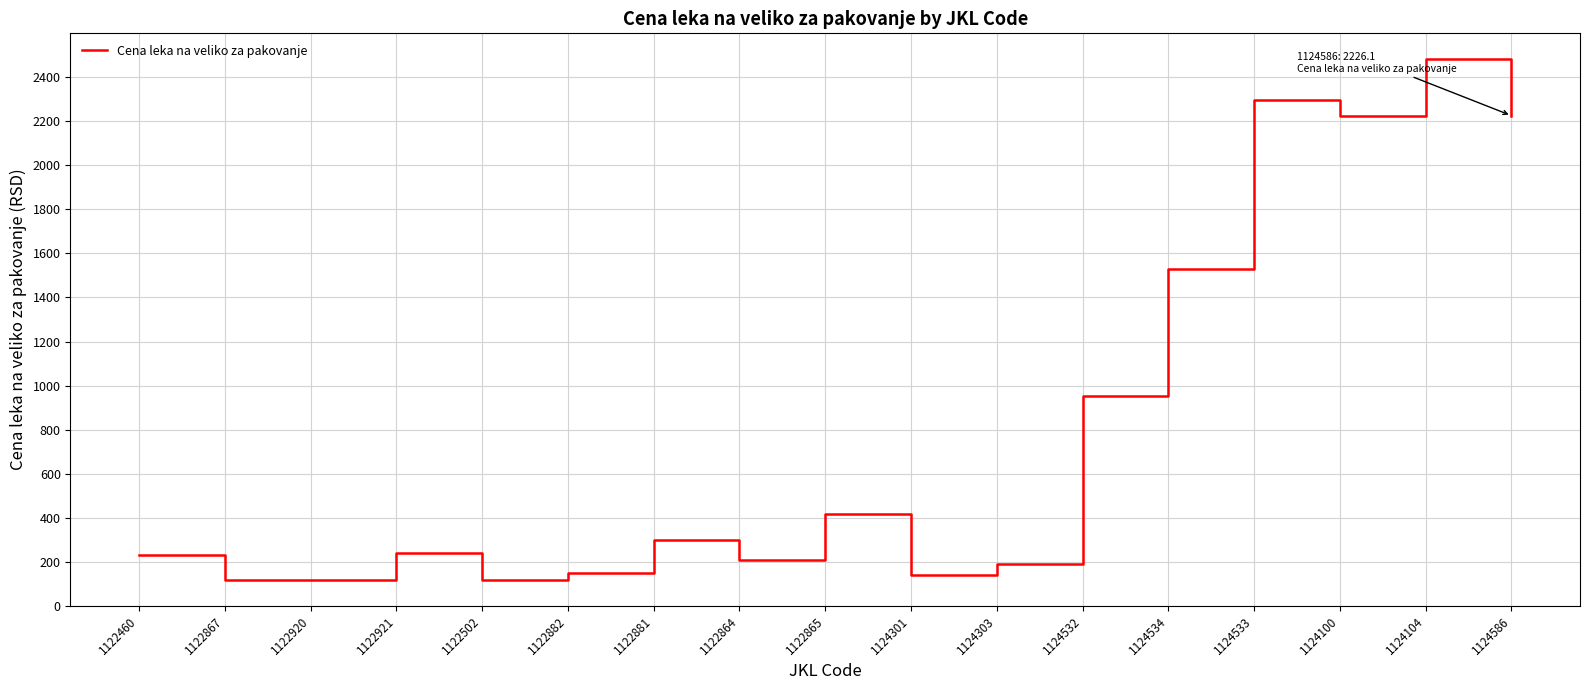

Approximately how many times larger is the value at 1124104 compared to 1124301?

17.6